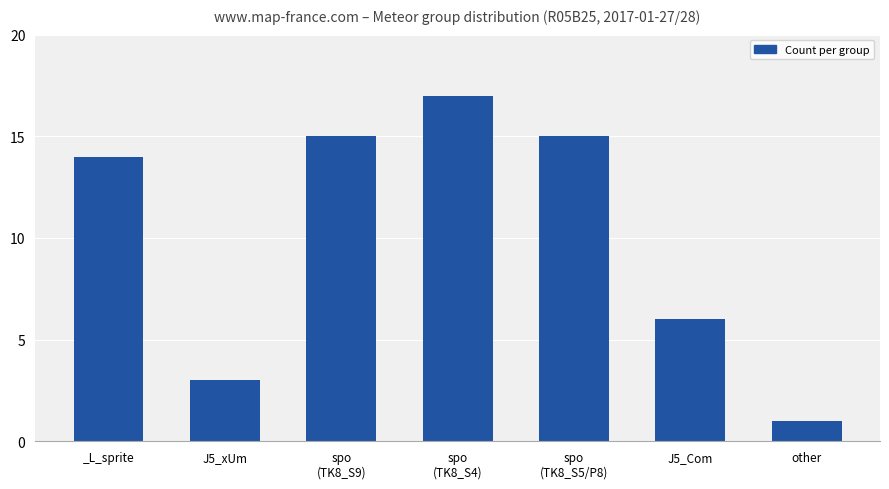

Where is the data nearest to the value 9?

J5_Com